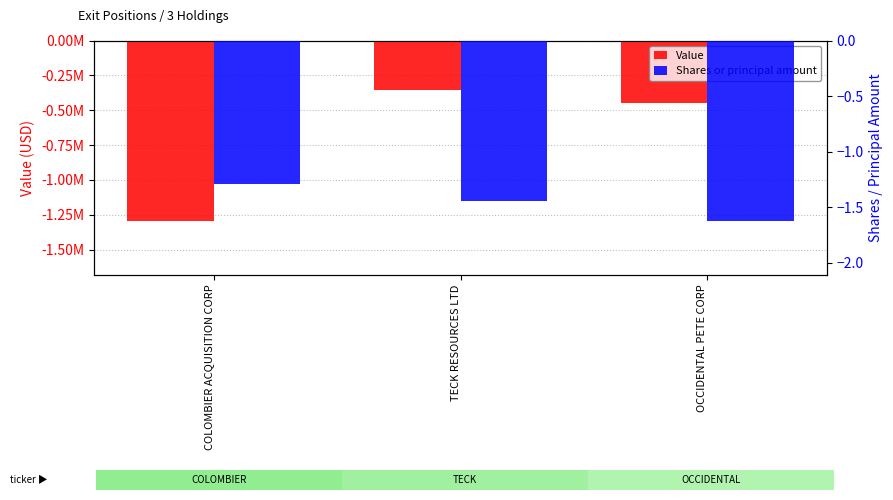

What is the sum of all Shares or principal amount values?

-4.4